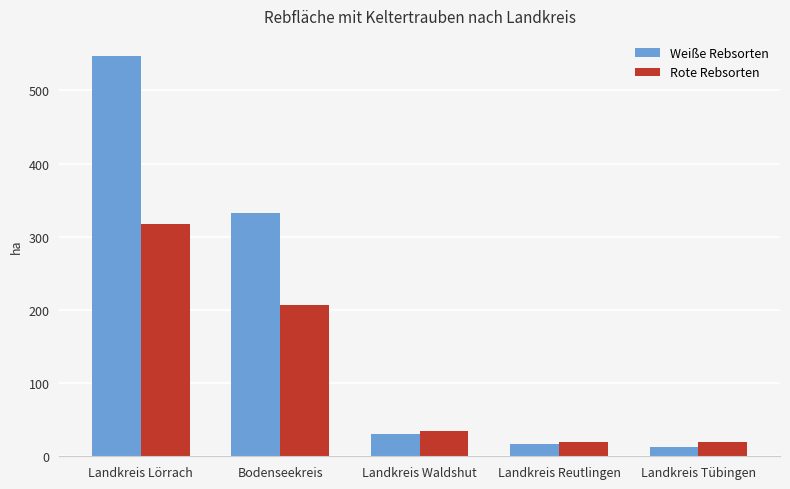

What are all the series names shown in the legend?

Weiße Rebsorten, Rote Rebsorten